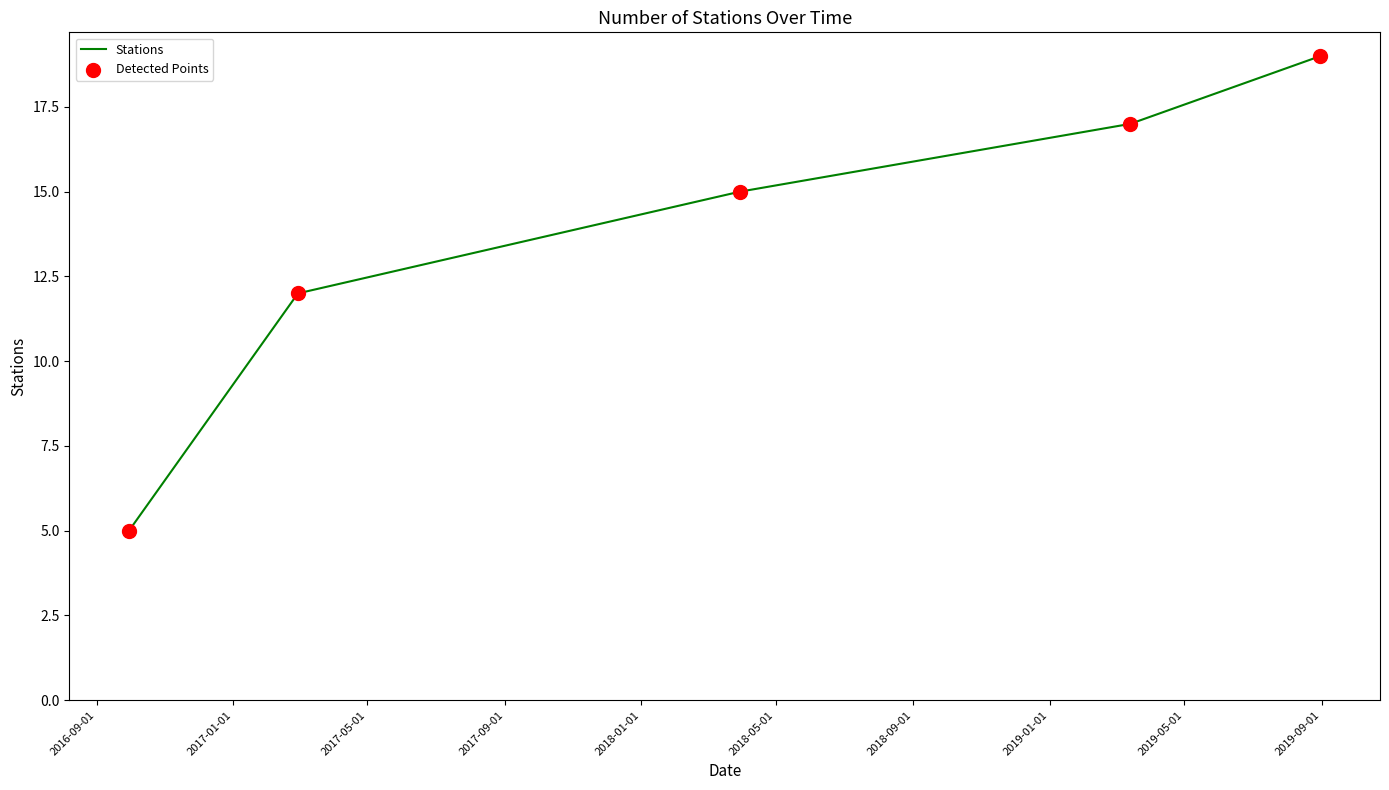

What is the difference between the maximum and minimum values?

14